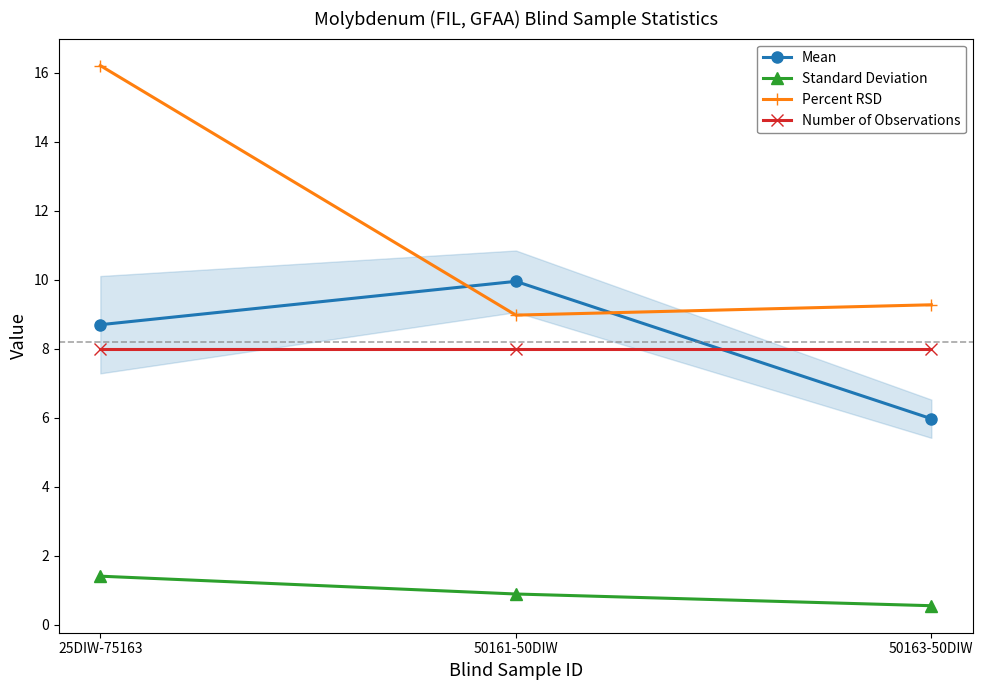

Reading left to right, list all the values displayed in this chart.

Mean: 8.7	10.0	6.0
Standard Deviation: 1.4	0.9	0.6
Percent RSD: 16.2	9.0	9.3
Number of Observations: 8.0	8.0	8.0